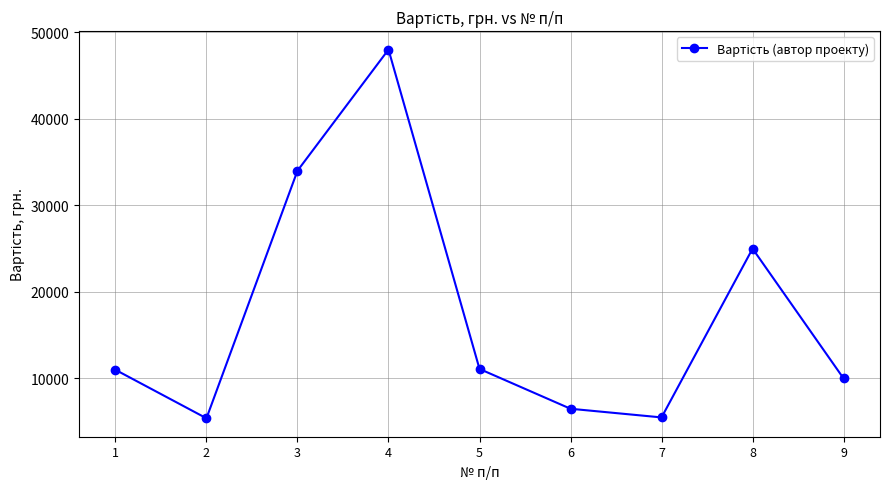

What is the difference between the values at 6 and 1?

4500